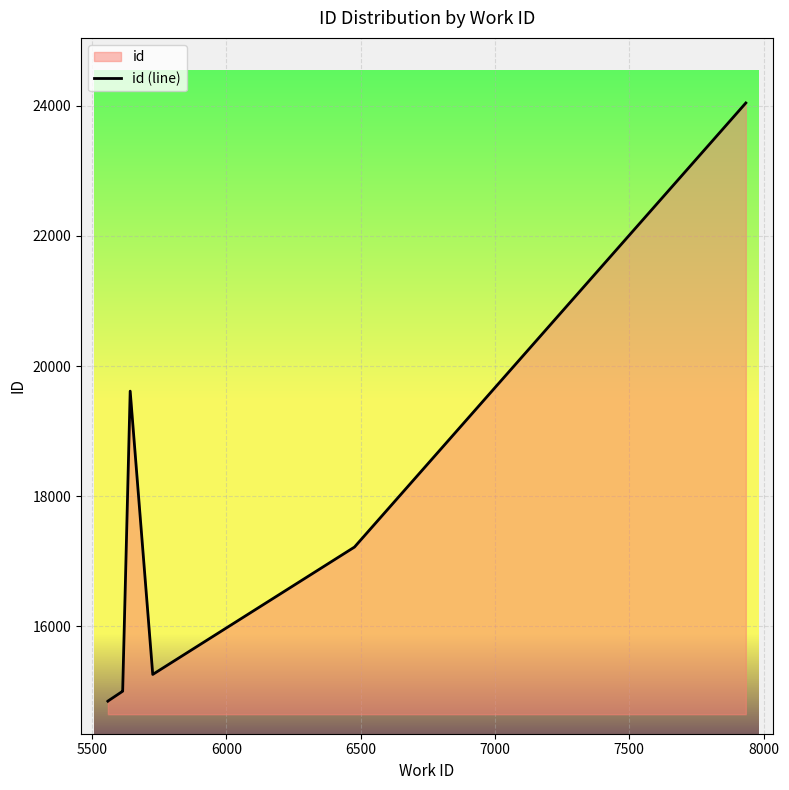

What is the change in value from 5500 to 7000?

+4757